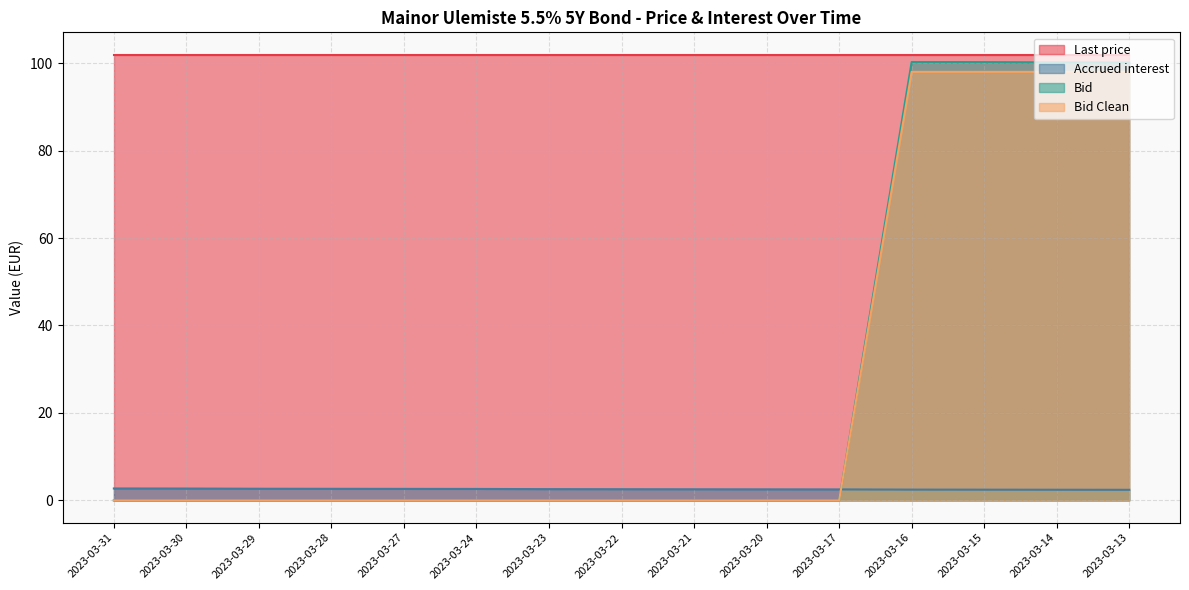

What is the difference between the highest and lowest values at 2023-03-14?

99.5